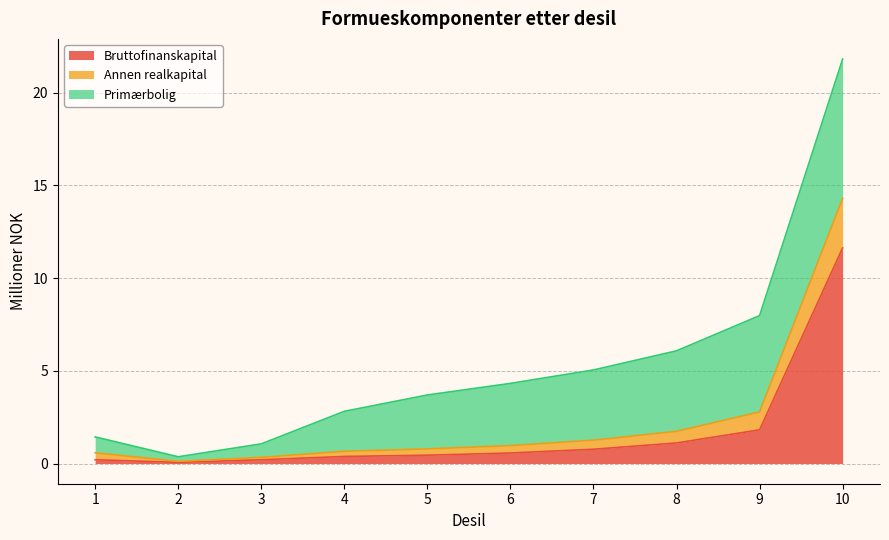

How many interior local valleys does the Annen realkapital series have?

1